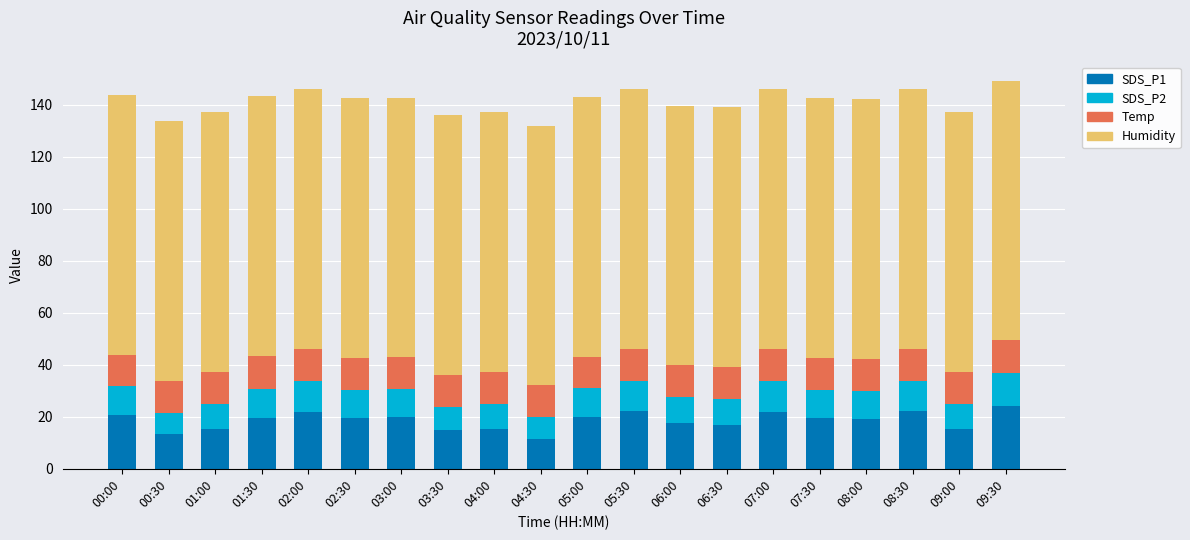

How many bars are there in total?

20